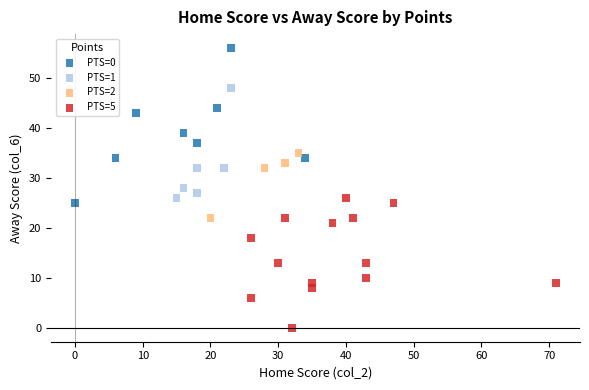

Which series contains the highest Y value?

PTS=0